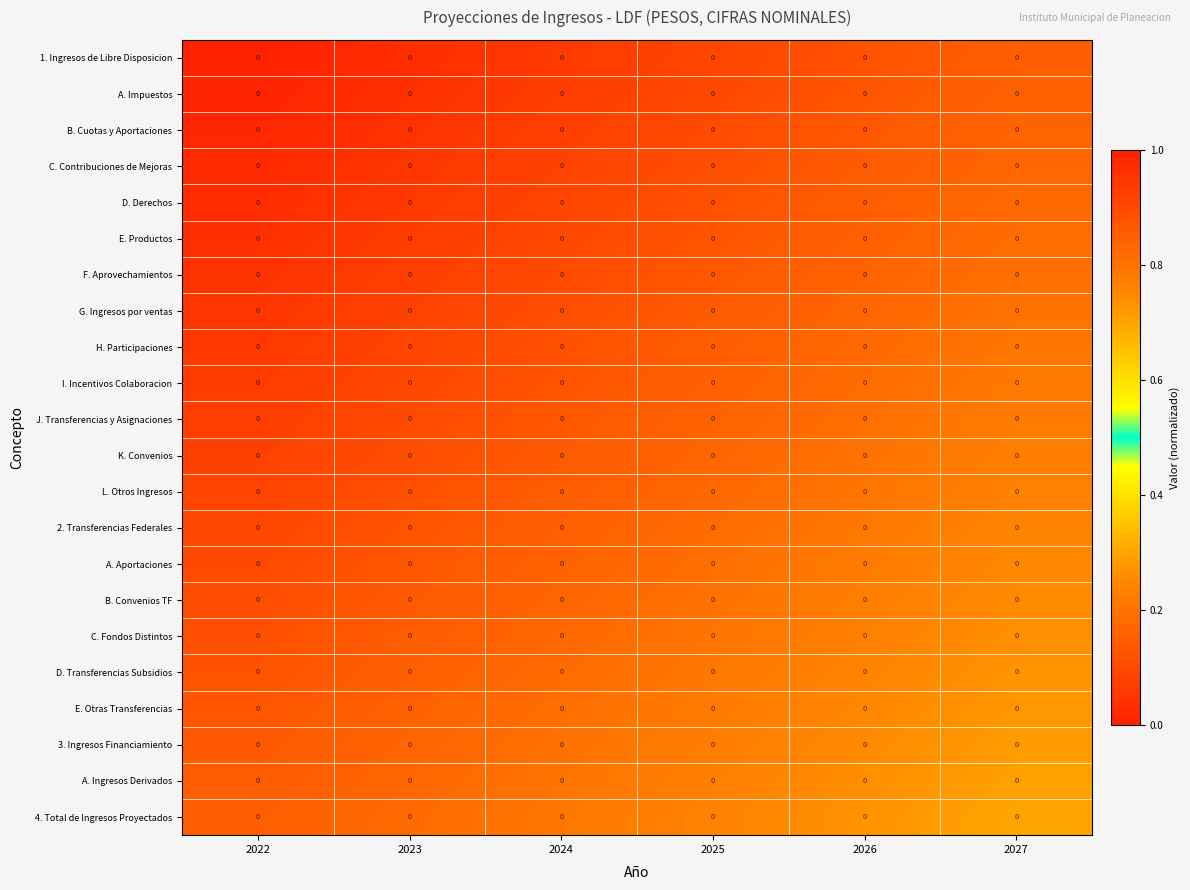

True or false: F. Aprovechamientos has a value of 0.3 at 2026.

False